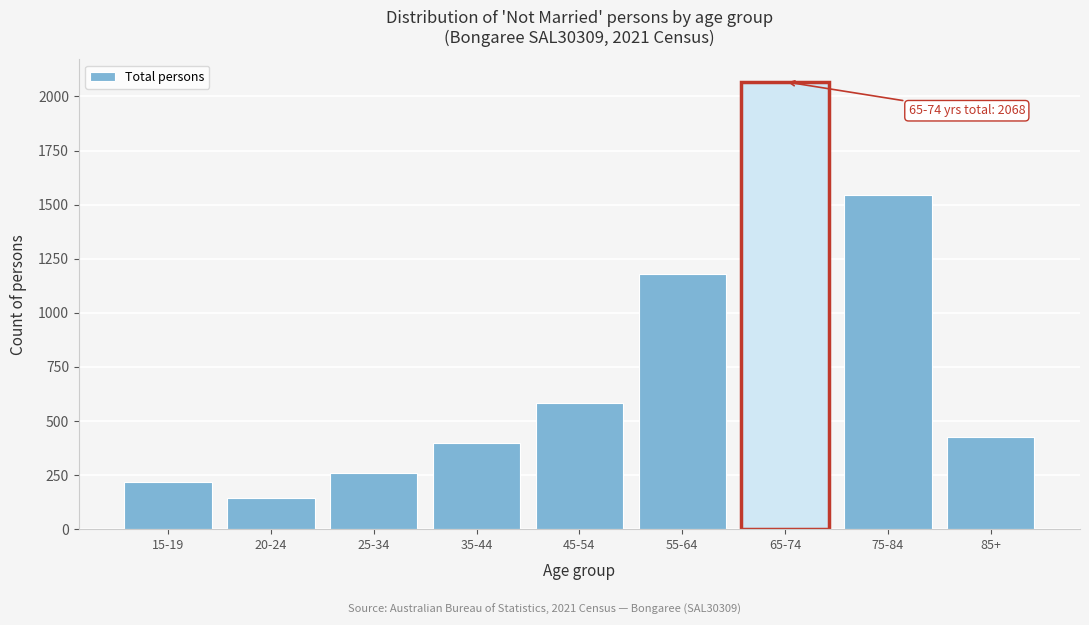

Reading left to right, extract all data points from this chart.

219	143	260	396	583	1177	2068	1546	427